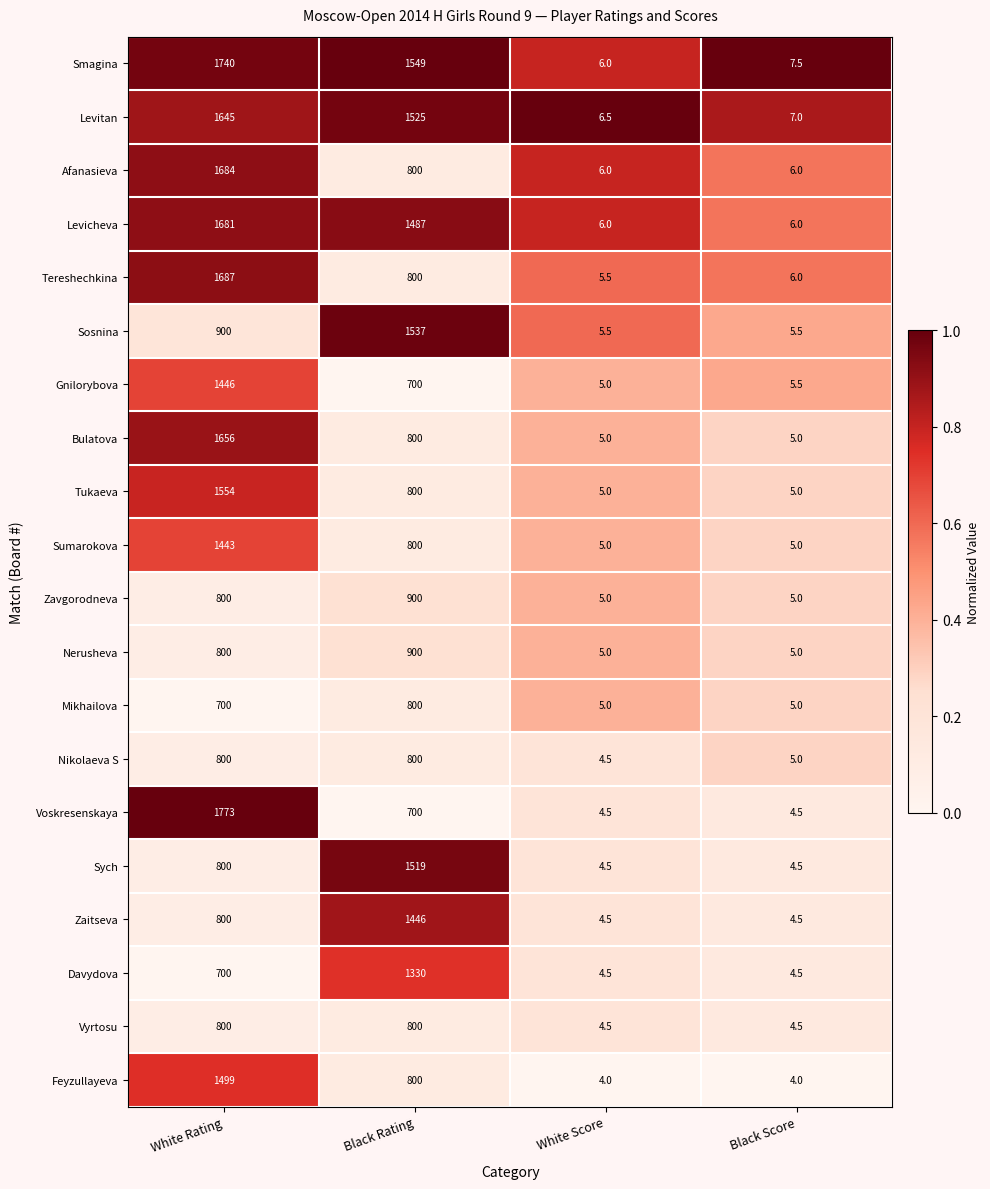

What is the difference between the second highest and minimum values in the Davydova series?

695.5